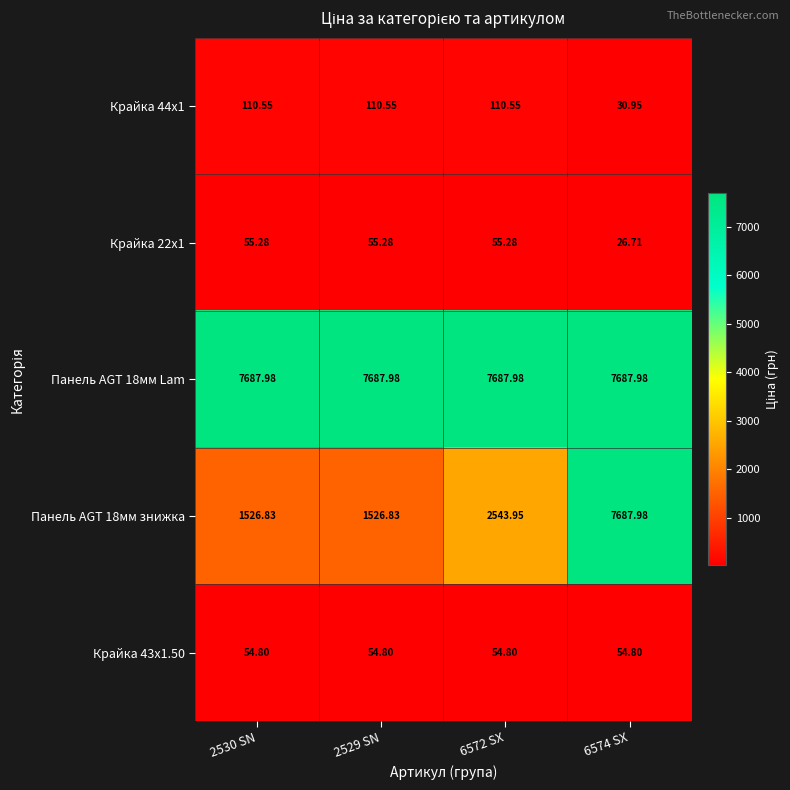

At how many categories does at least one series exceed 1546?

4